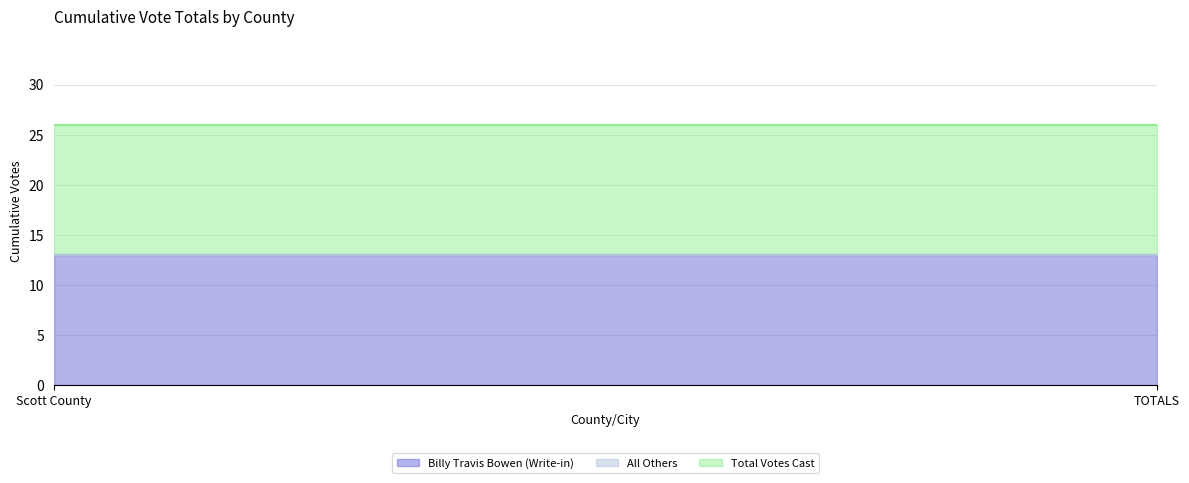

Reading right to left, list all the values displayed in this chart.

Billy Travis Bowen (Write-in): TOTALS=13	Scott County=13
All Others: TOTALS=0	Scott County=0
Total Votes Cast: TOTALS=13	Scott County=13